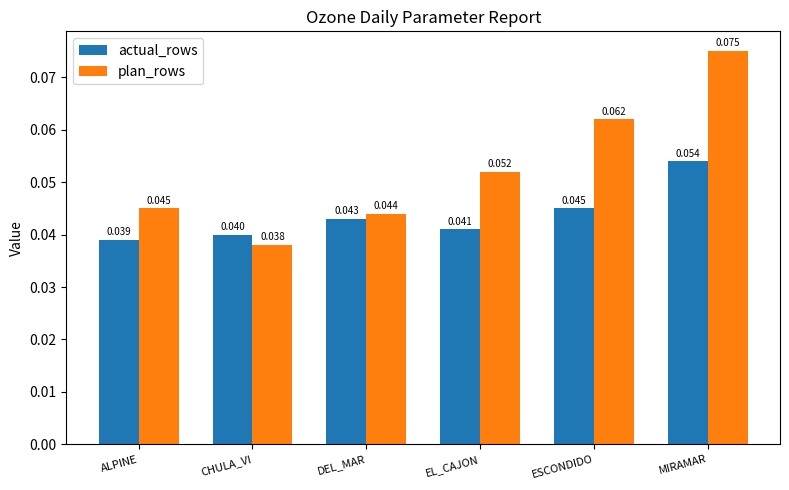

How many groups of bars are there?

6